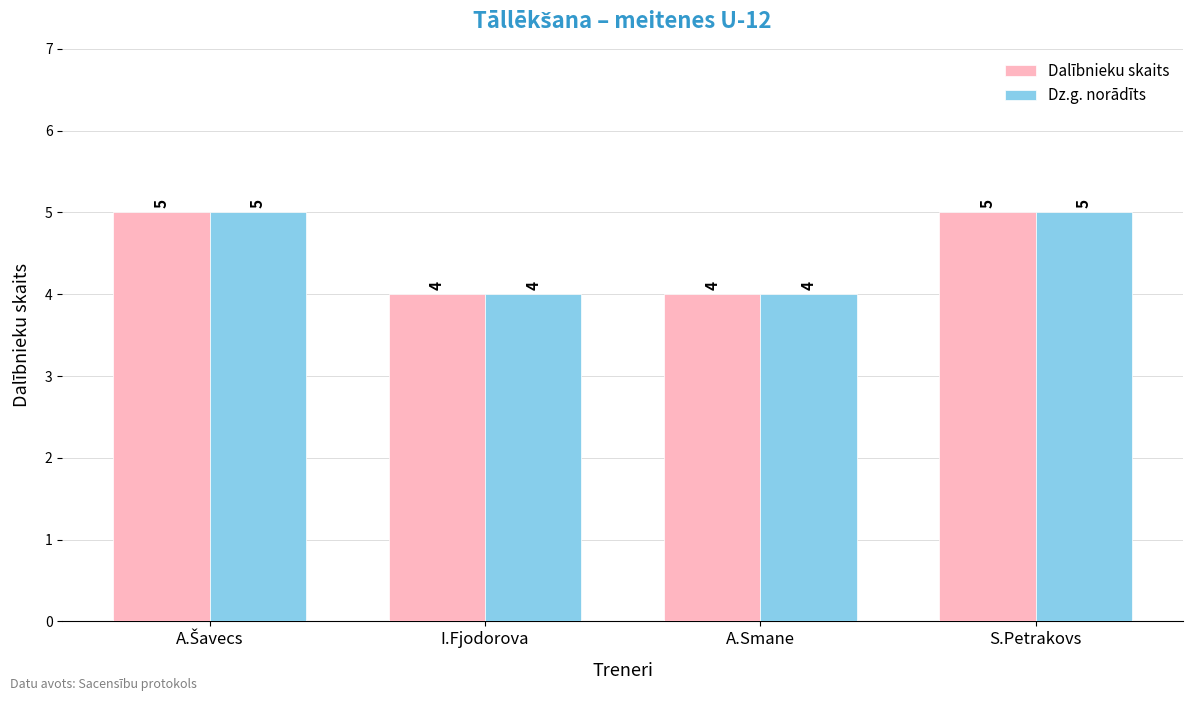

What are all the series names shown in the legend?

Dalībnieku skaits, Dz.g. norādīts